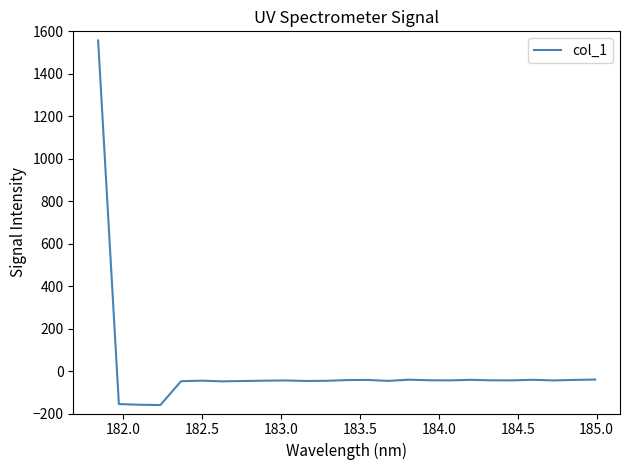

What is the maximum value shown in the chart?

1557.0